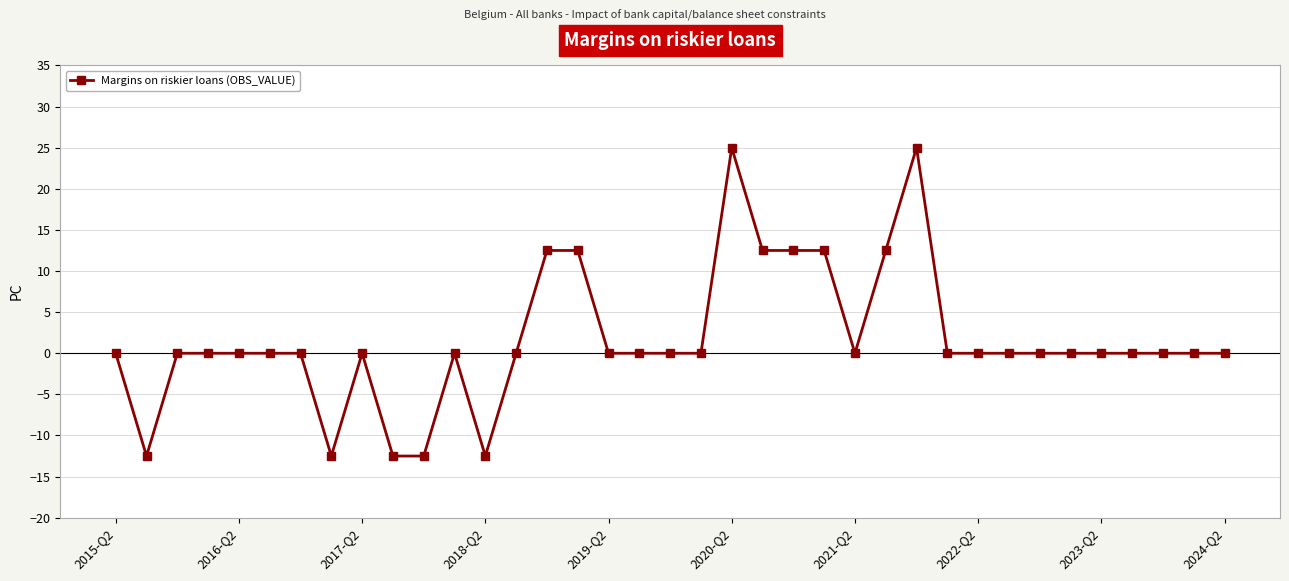

What is the difference between the maximum and minimum values?

37.5